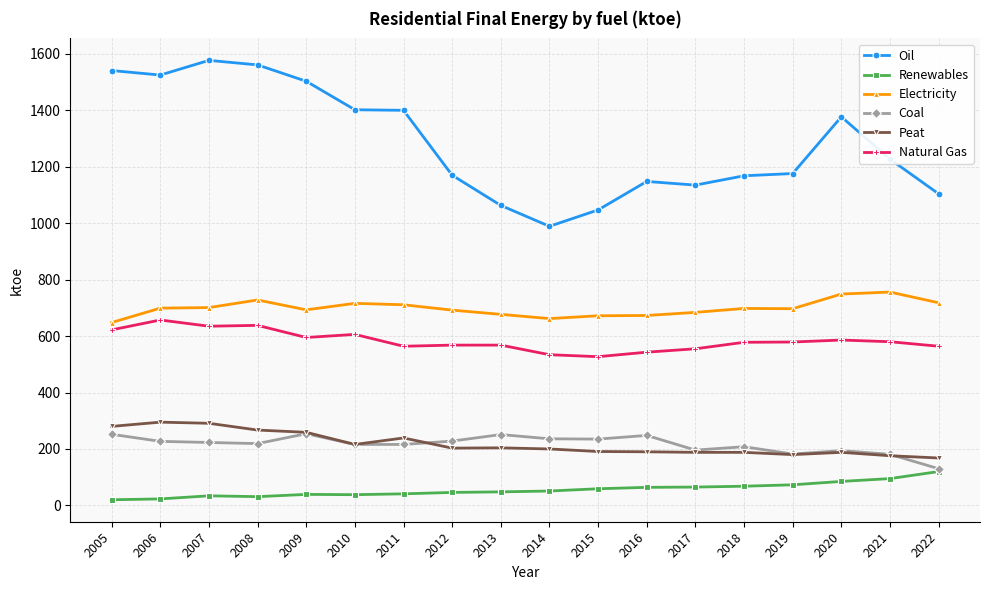

What is the smallest value displayed?

20